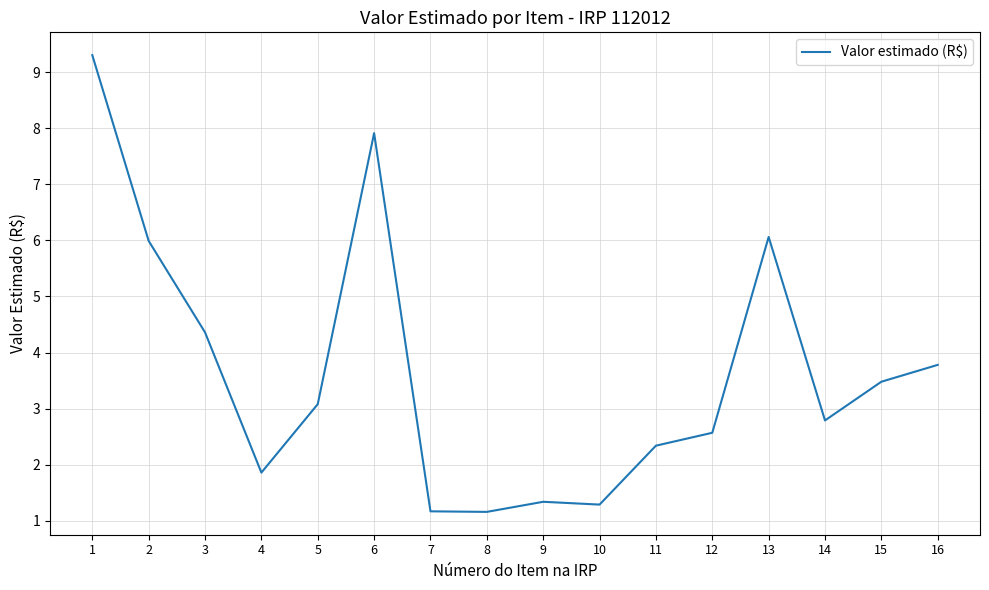

Where does the data first go above 3?

1